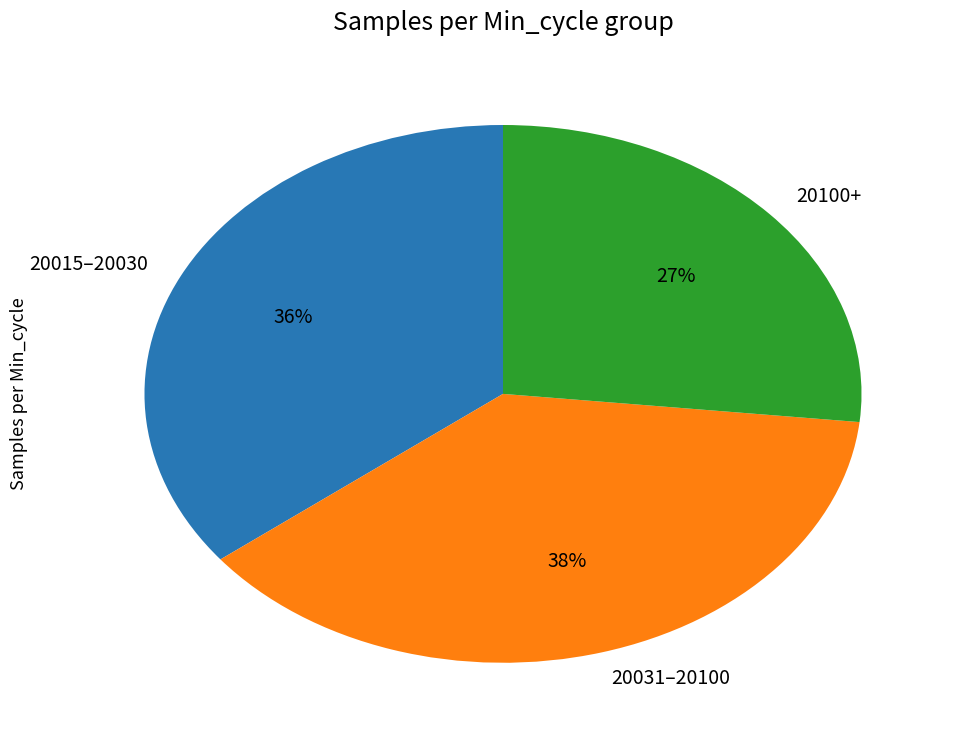

How many segments does this pie chart have?

3